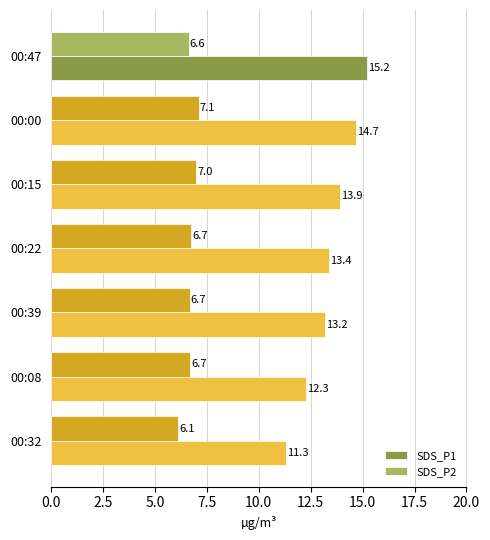

True or false: SDS_P1 has a value of 15.2 at 00:47.

True